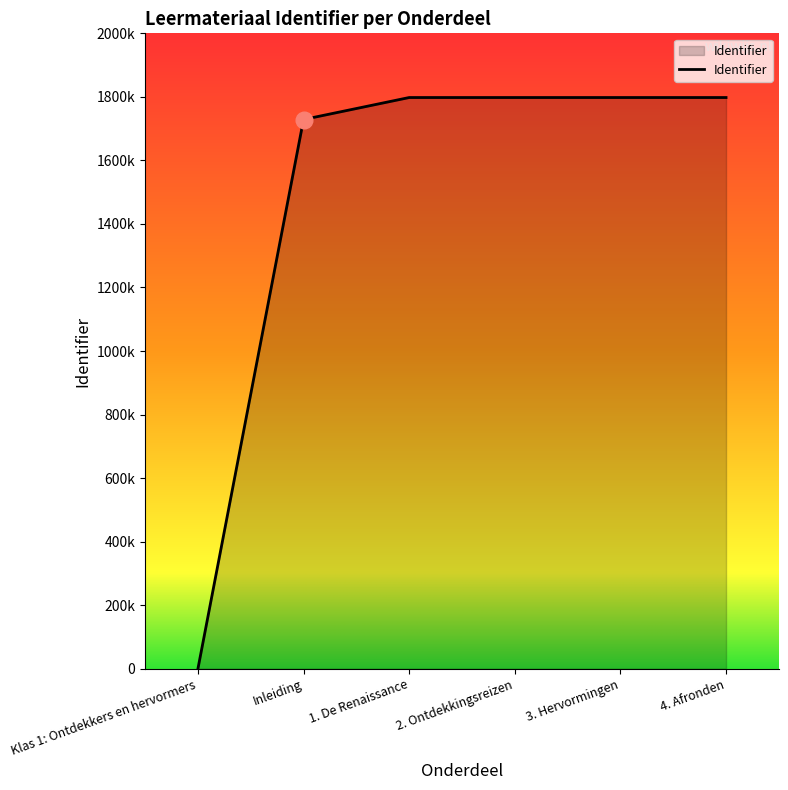

What is the change in value from 3. Hervormingen to 4. Afronden?

+3